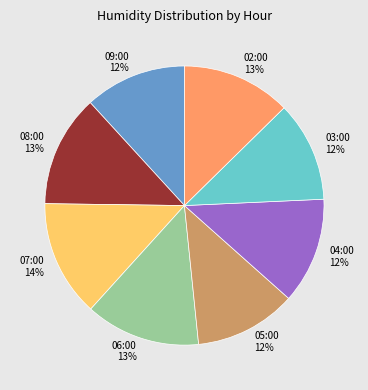

Is there a majority slice in this chart?

No